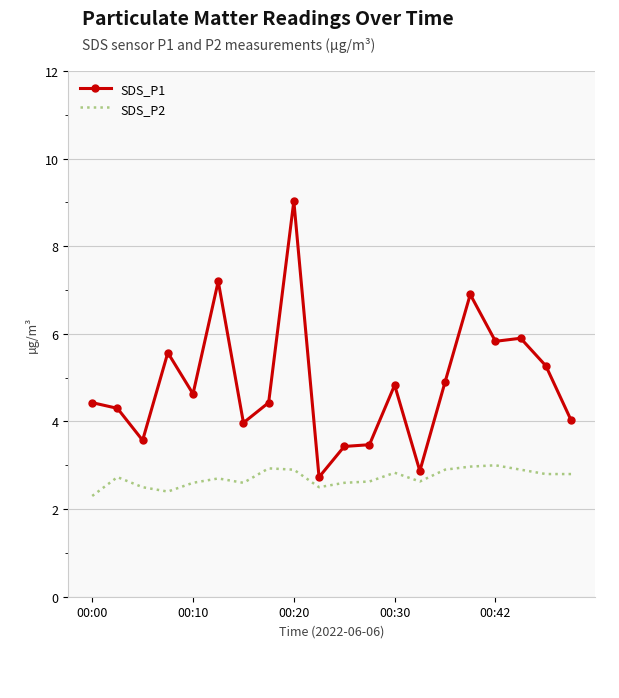

Rank the series by their average value, from lowest to highest.

SDS_P2, SDS_P1